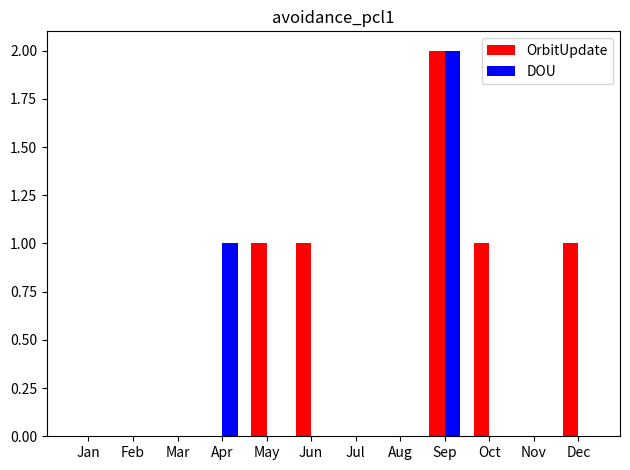

Which series has the largest total across all categories?

OrbitUpdate